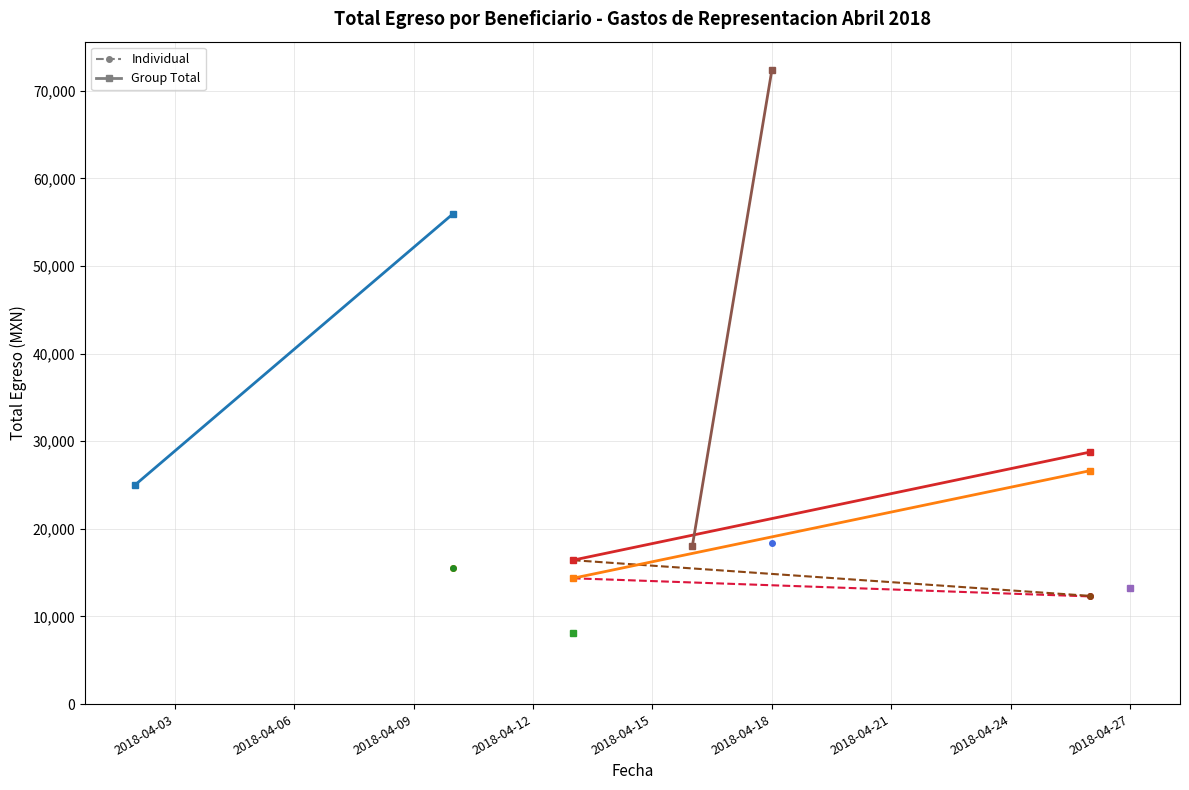

What is the maximum value shown in the chart?

72400.0